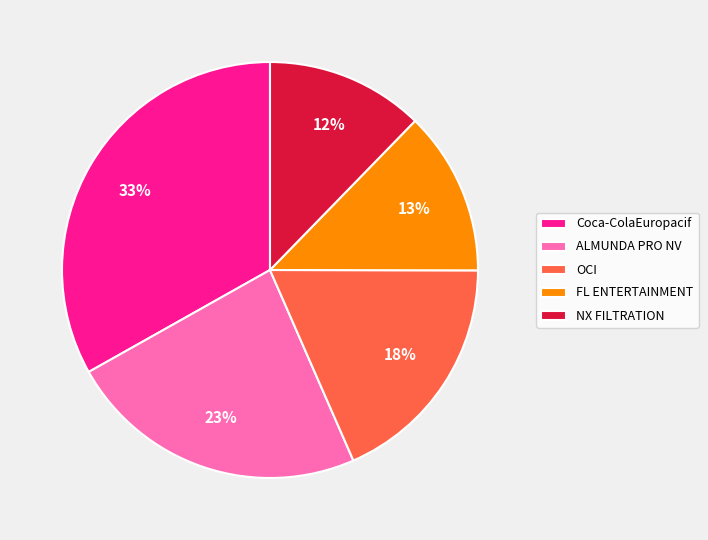

Is the sum of ALMUNDA PRO NV and Coca-ColaEuropacif greater than half?

Yes